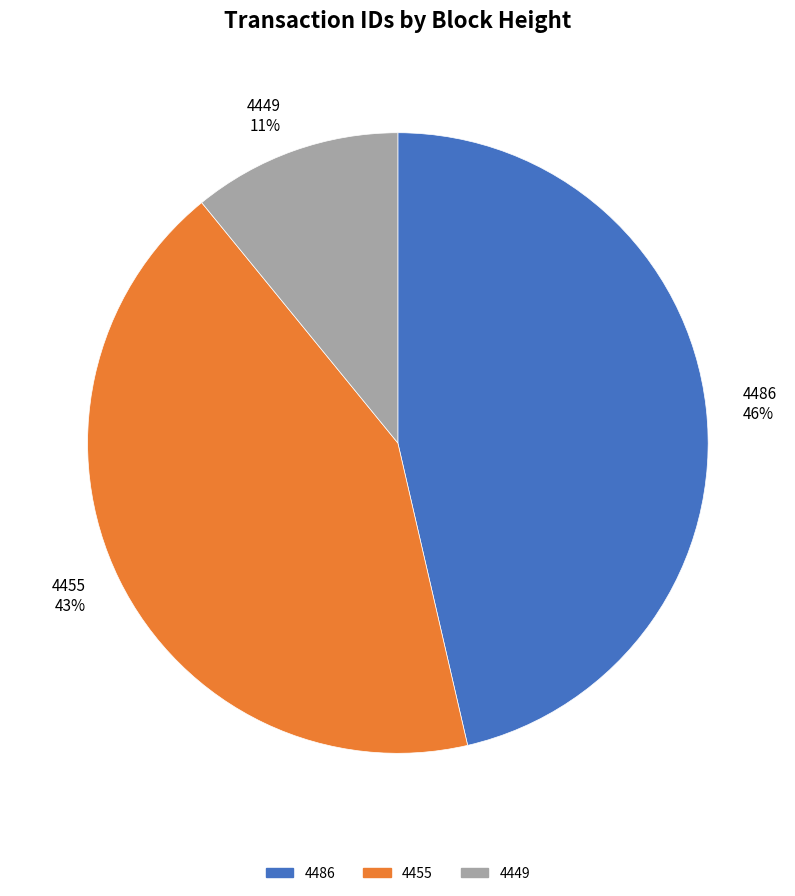

Combined, do 4449 and 4486 account for over 50%?

Yes